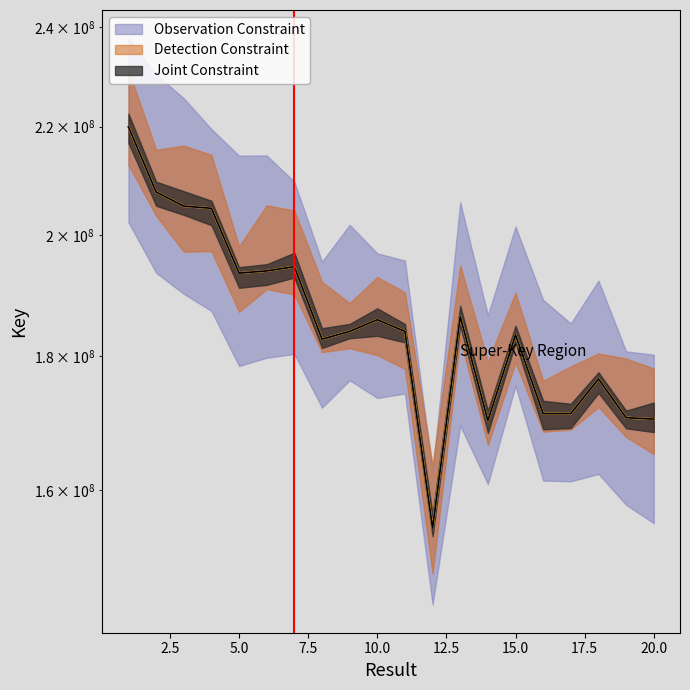

List the series in order of their peak value, highest first.

Detection Constraint, Observation Constraint, Joint Constraint